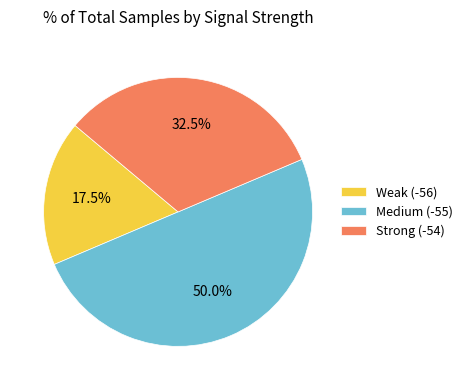

What is the smallest slice in the pie chart?

Weak (-56)